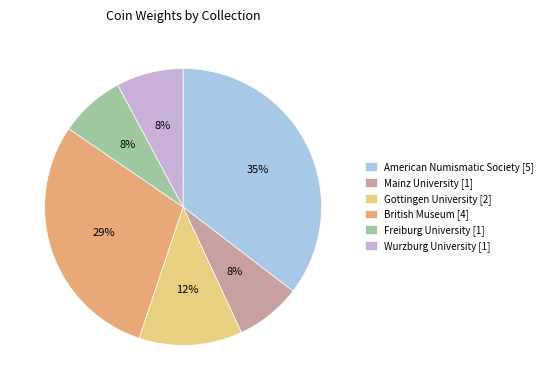

How many segments does this pie chart have?

6